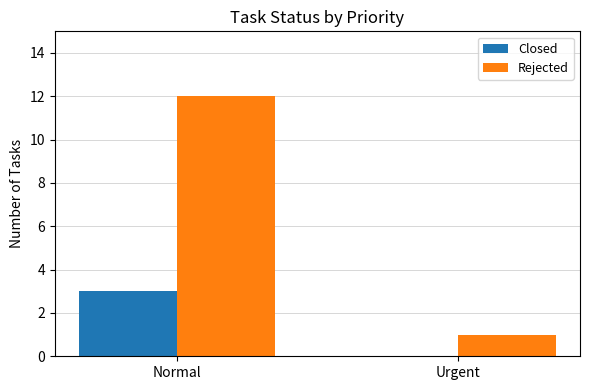

How many distinct data groups are displayed?

2